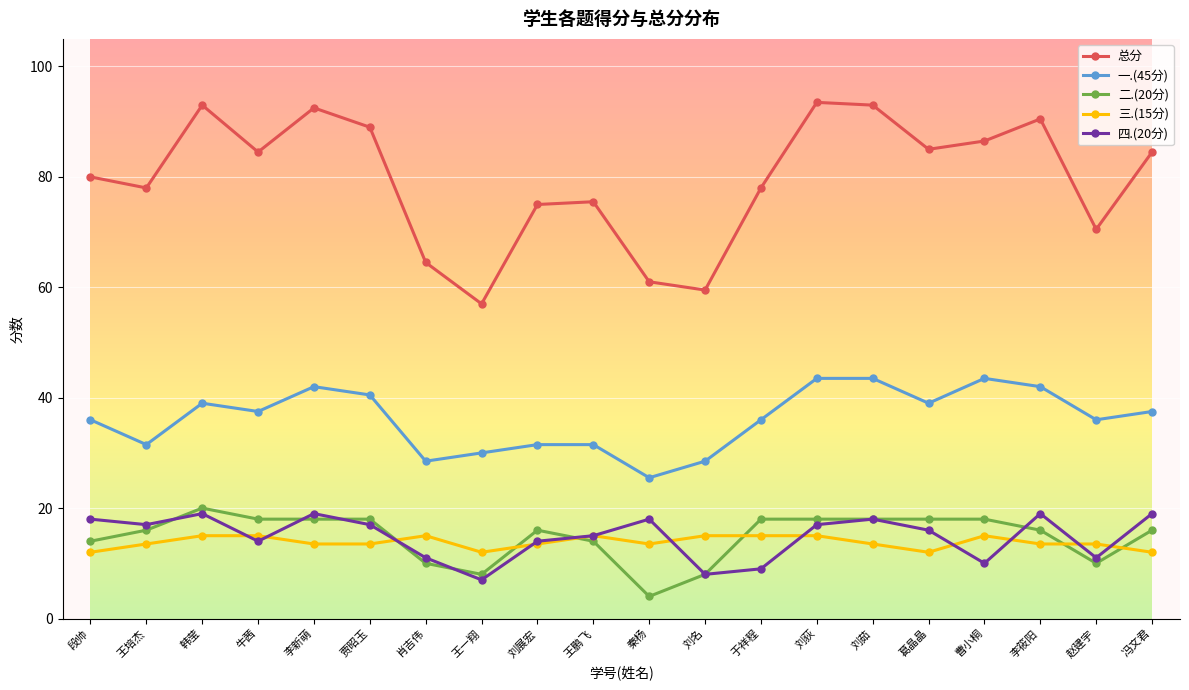

True or false: 一.(45分) has a value of 54.8 at 段帅.

False